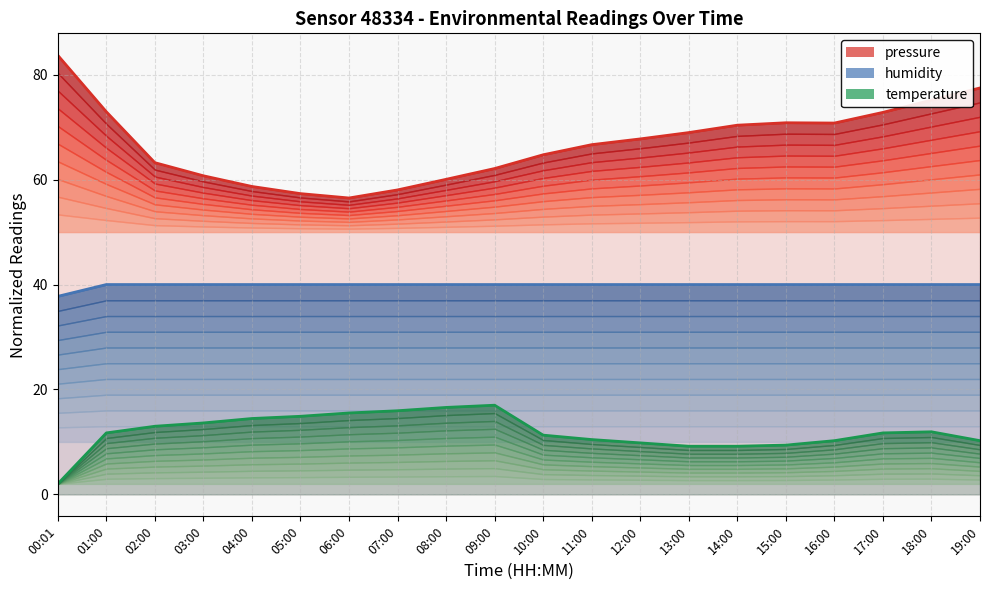

Which label corresponds to the largest value in the chart?

00:01